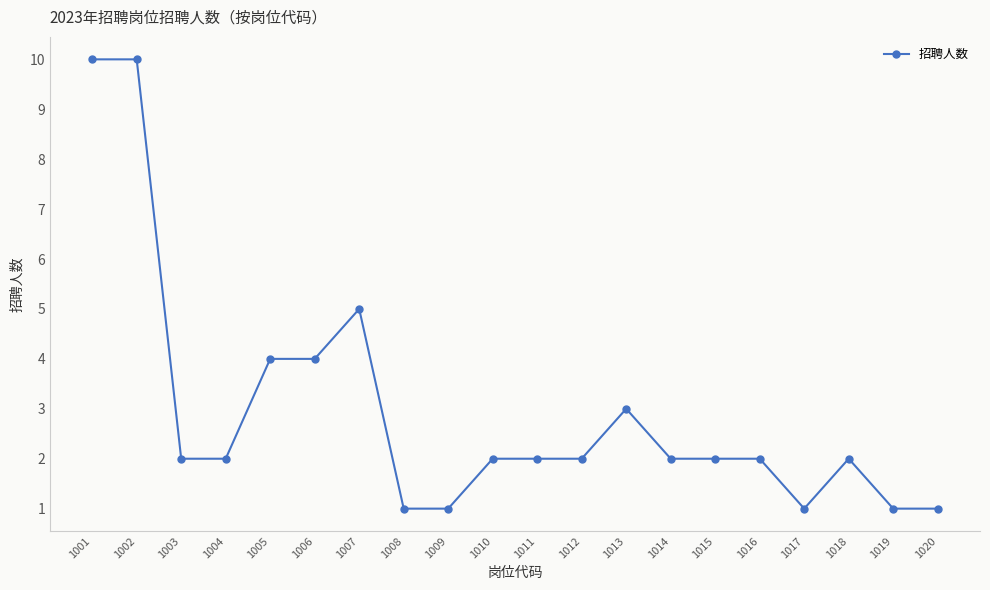

True or false: the data shows 3 at 1012.

False